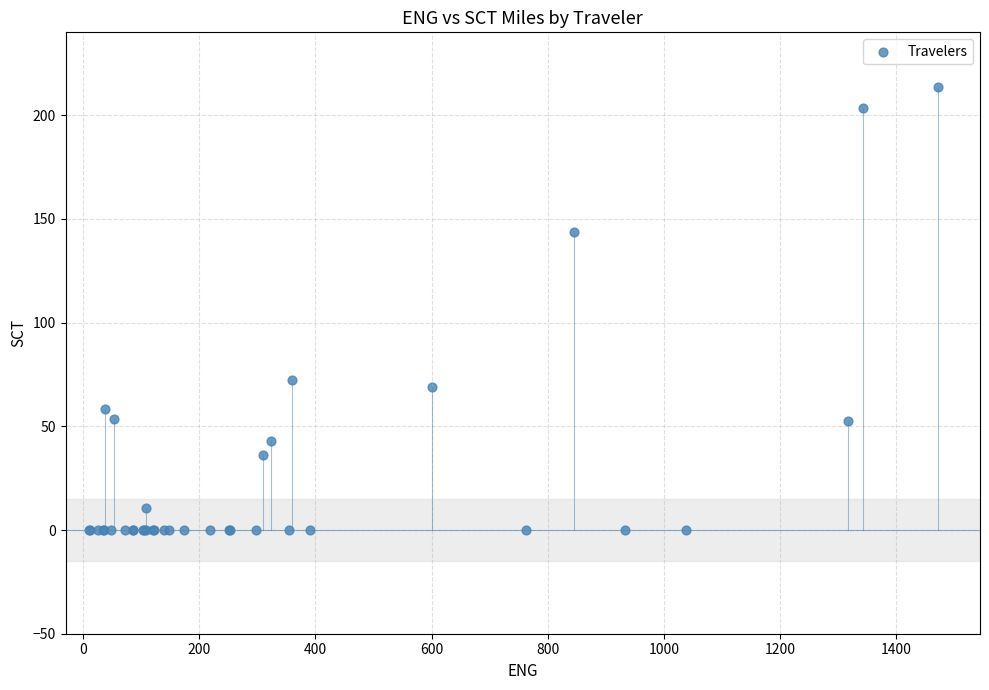

What Y value in the scatter plot is closest to 106?

72.6